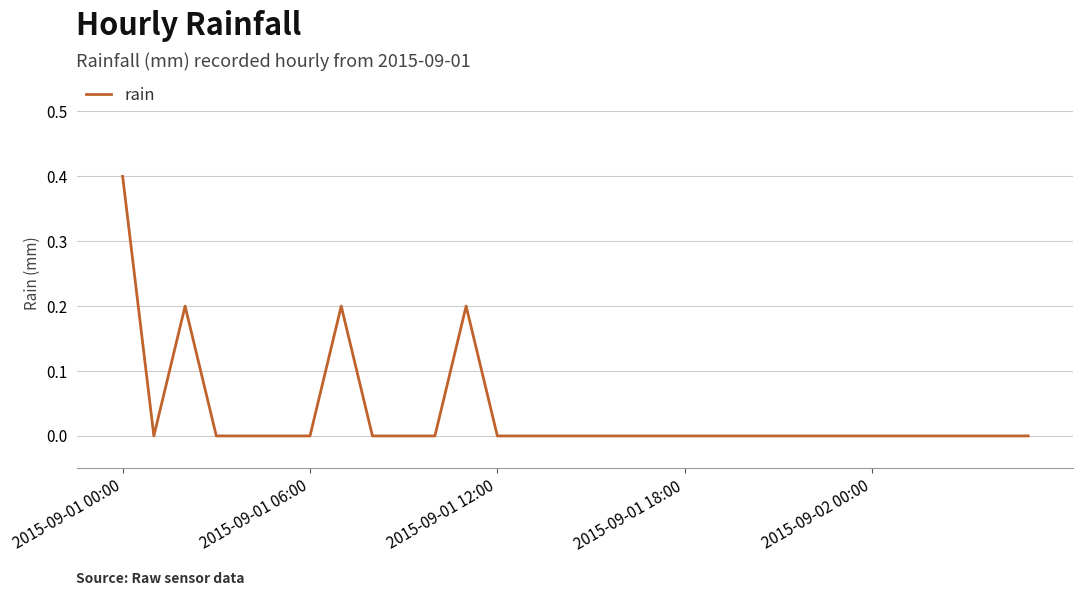

What is the maximum value shown in the chart?

0.4